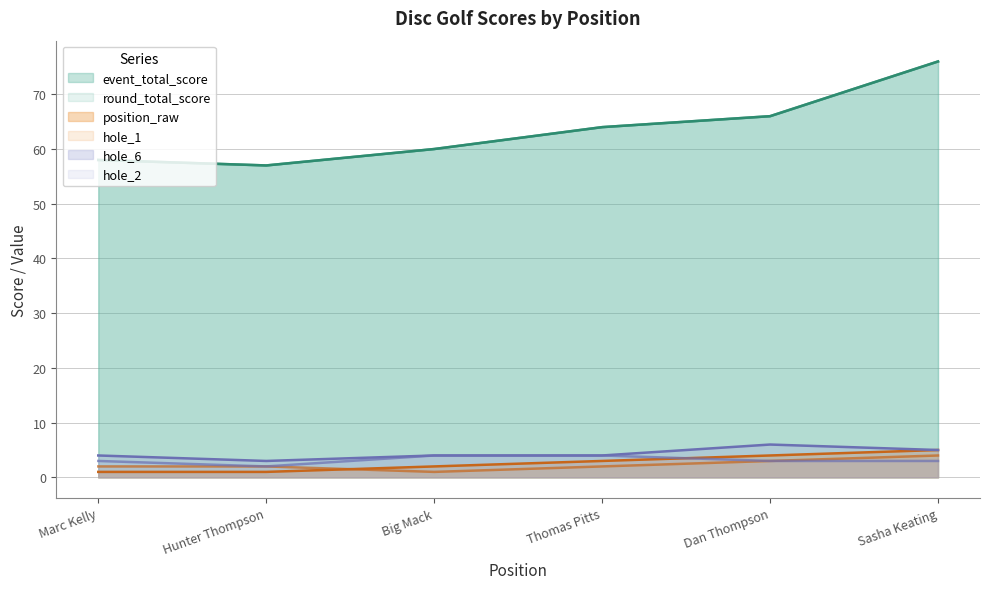

Which series changed the most between Big Mack and Sasha Keating?

event_total_score